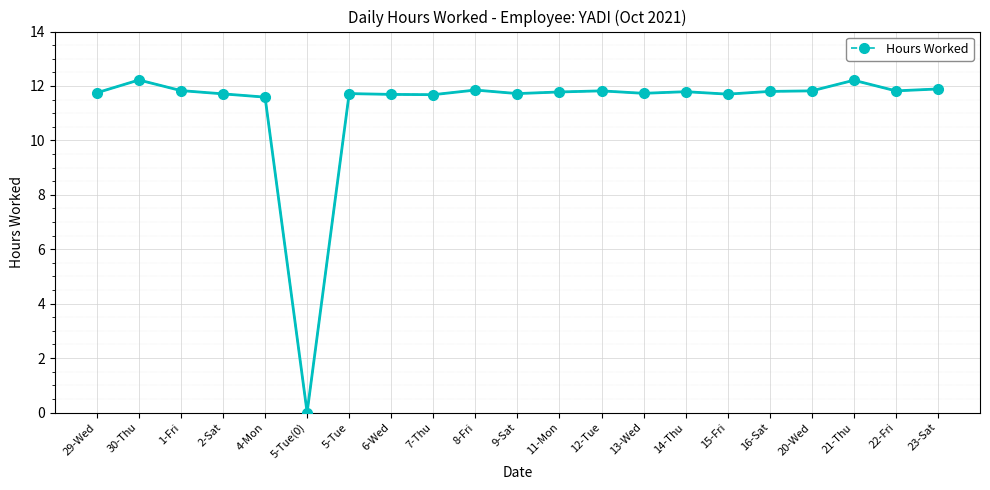

At which category does the data reach its first local peak?

30-Thu